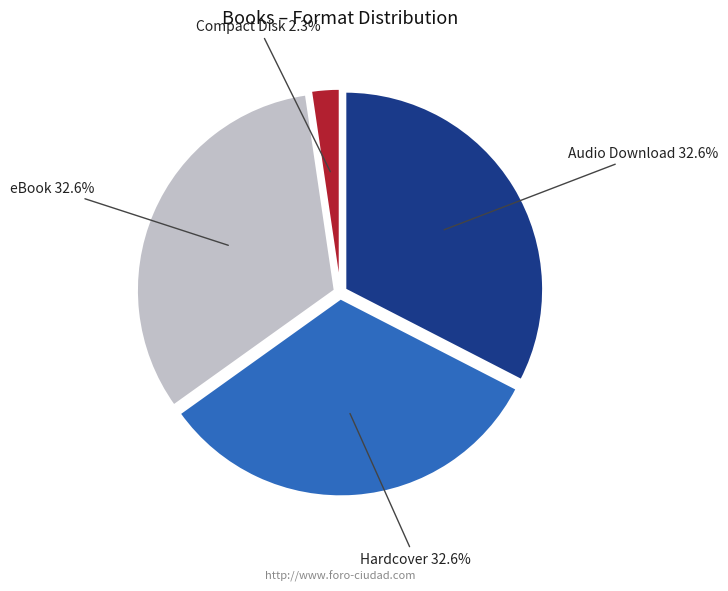

To the nearest percent, what percentage of the pie is Audio Download?

33%